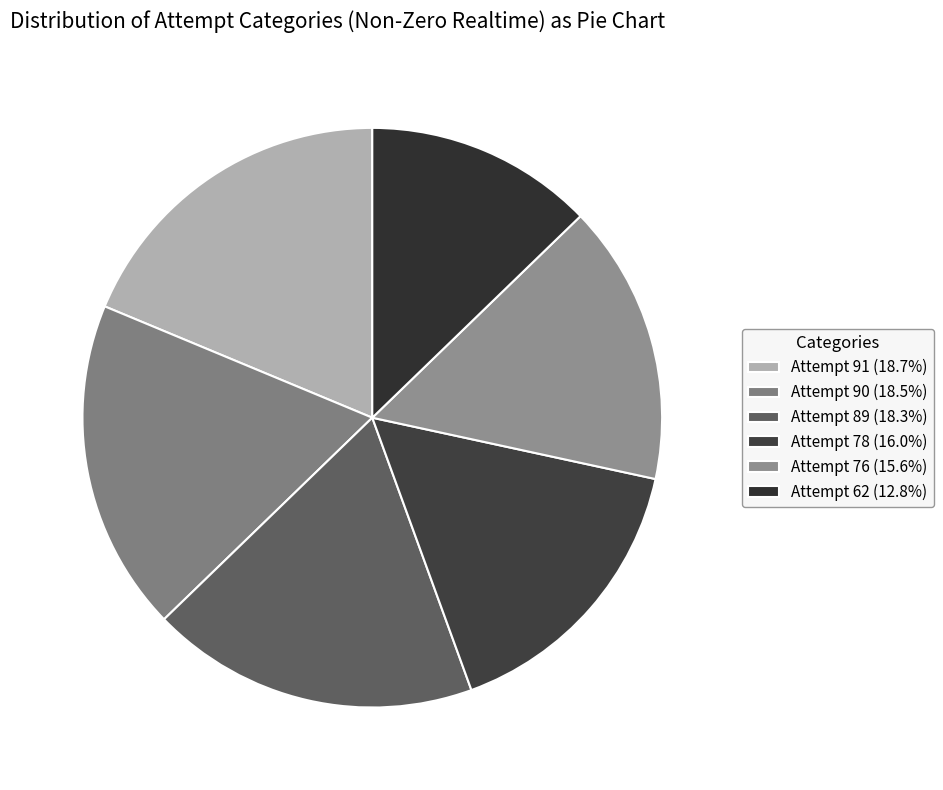

Is there any slice that represents more than half of the pie?

No